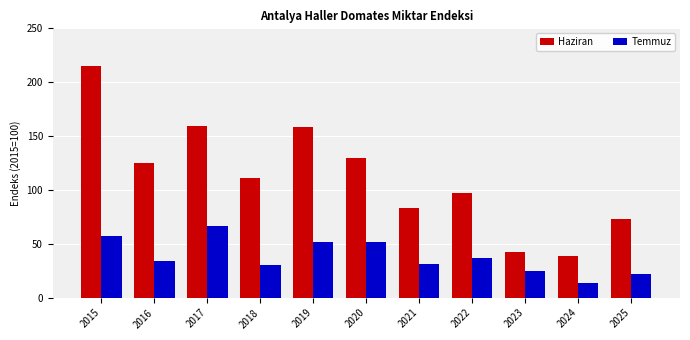

What value does the Haziran series have at 2016?

124.6